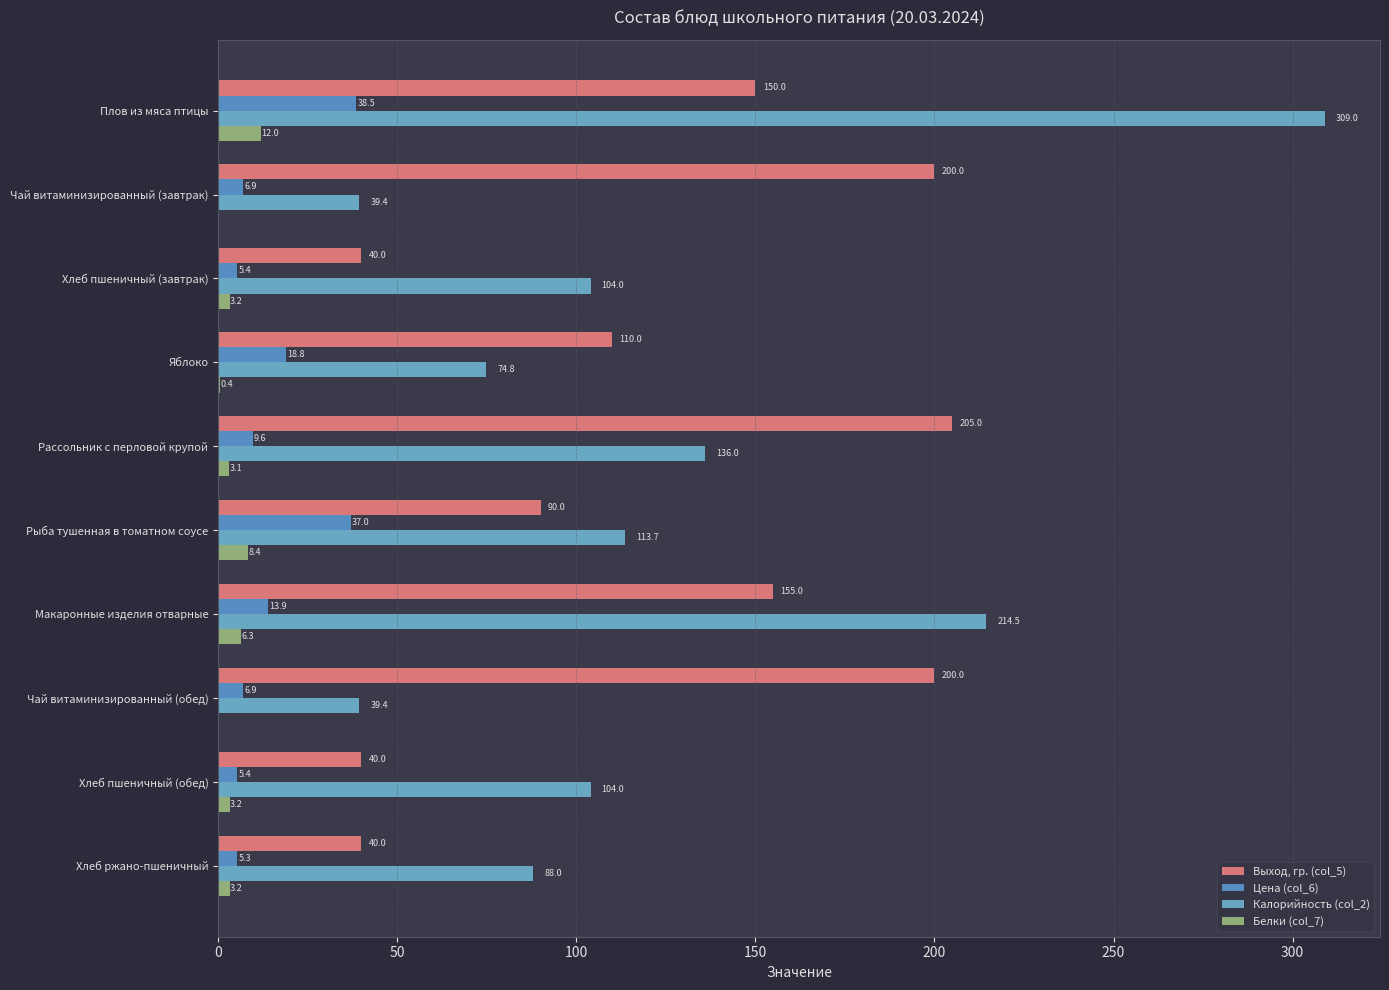

How many values in the Цена (col_6) series exceed 9?

5